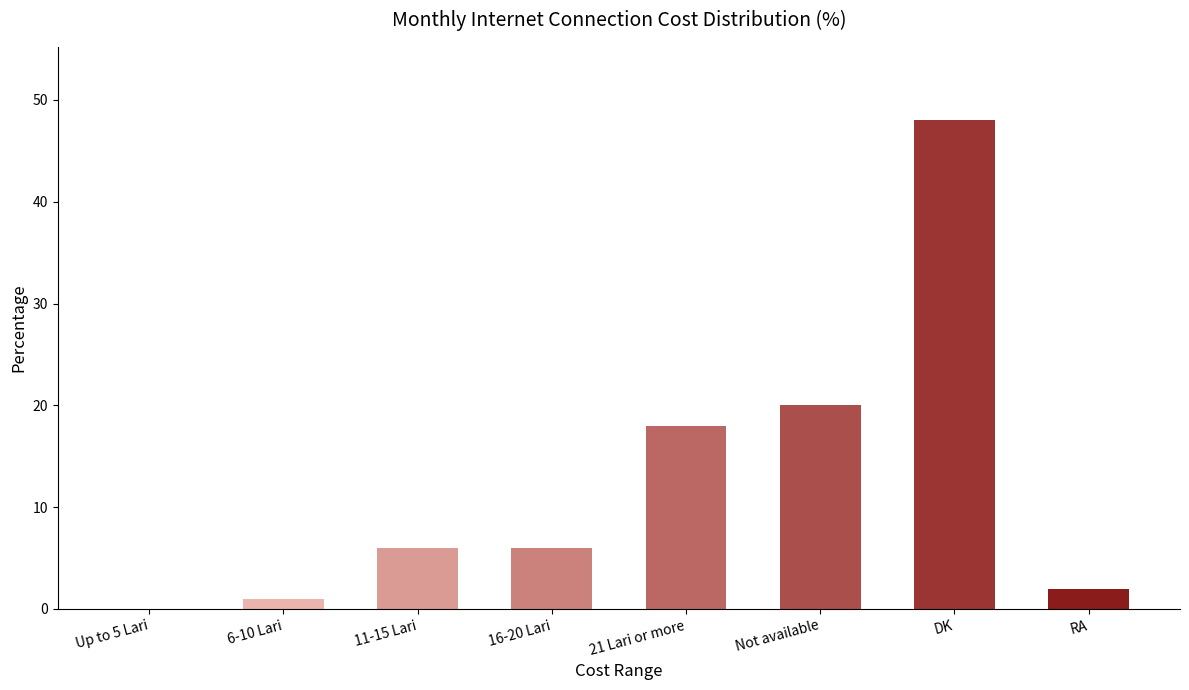

Which category has the highest value across all series?

DK